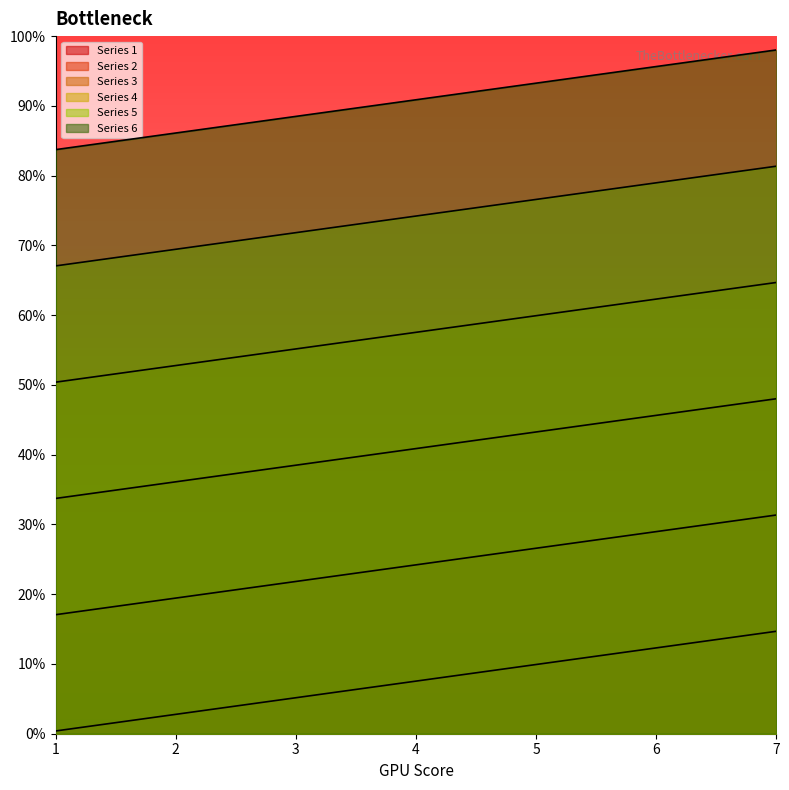

Between 2 and 7, which series saw the biggest shift?

Series 1